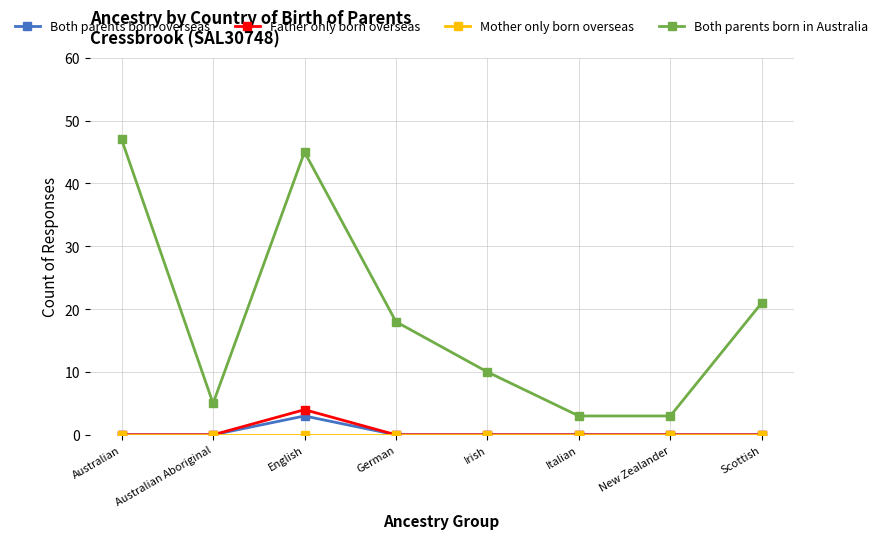

What position from the right is Australian Aboriginal?

7